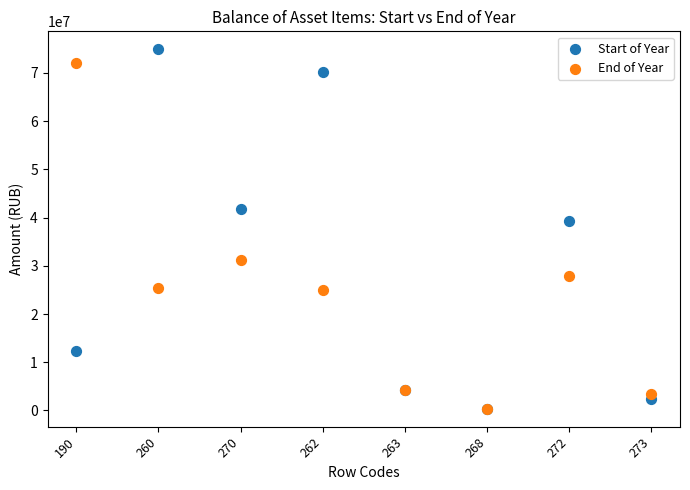

In the Start of Year series, what Y value is closest to 37634144?

39353269.9